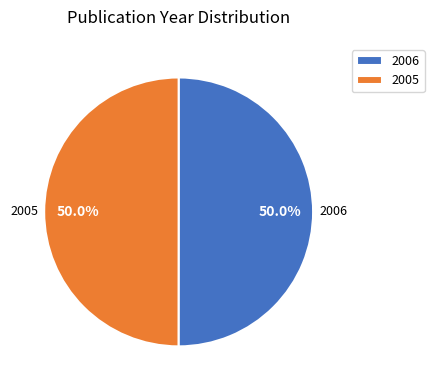

What portion of the pie excludes 2005?

50.0%